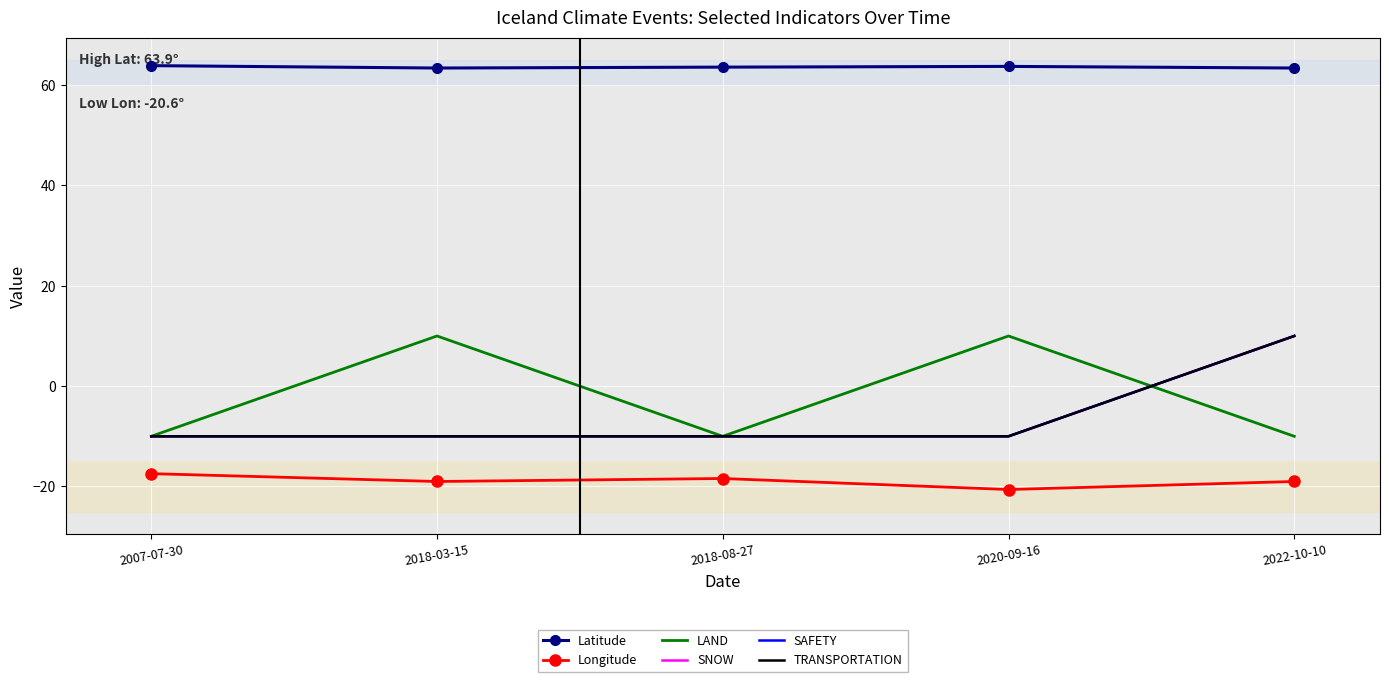

What position from the right is 2022-10-10?

1